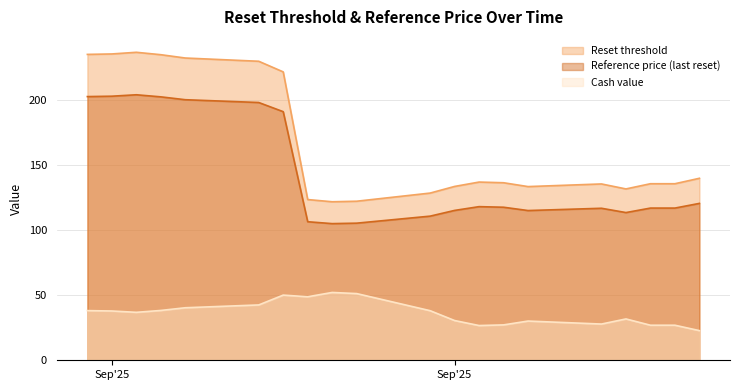

True or false: Cash value and Reset threshold intersect in this chart.

False